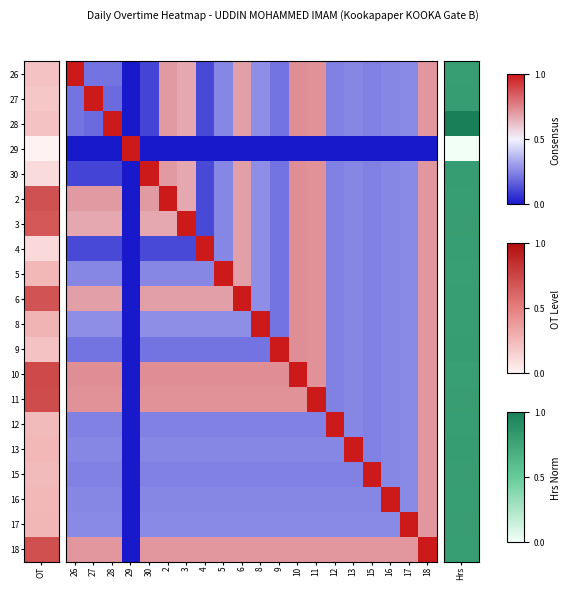

At which category does the chart reach its peak across all series?

26